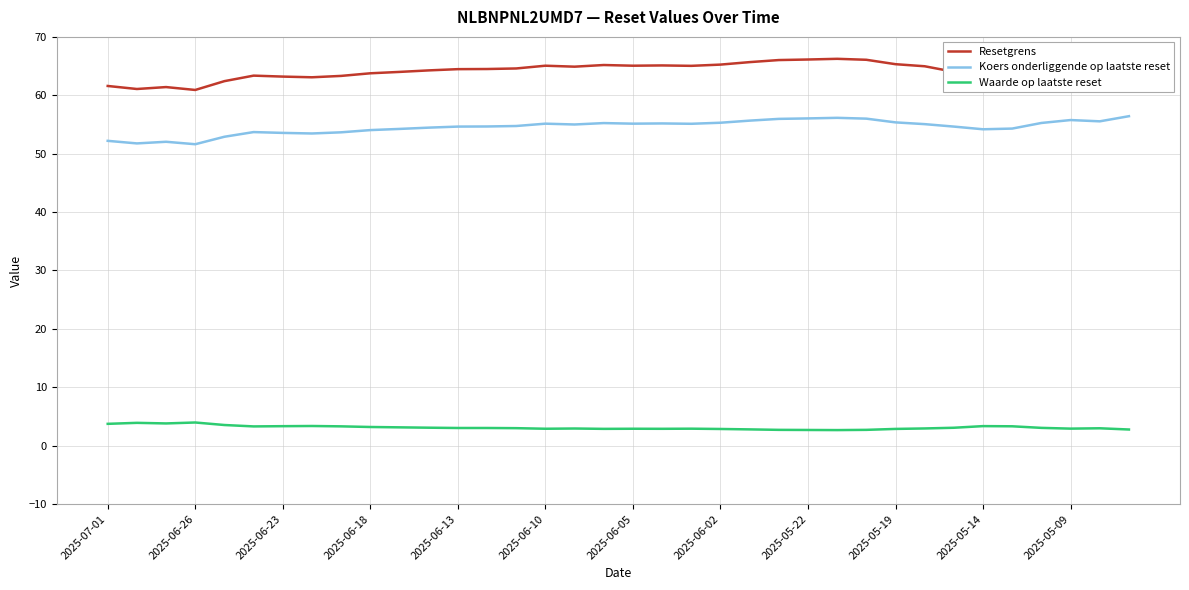

True or false: Koers onderliggende op laatste reset and Waarde op laatste reset cross at least once.

False